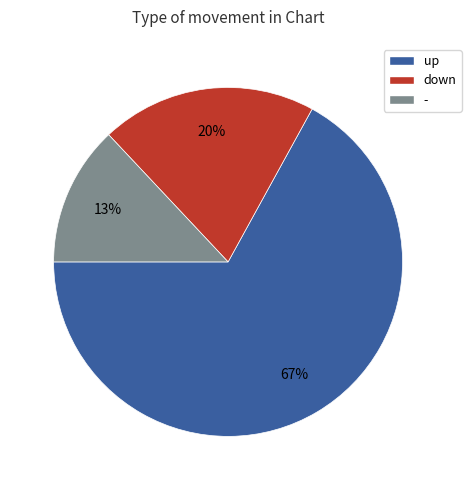

Rank the categories by value from lowest to highest.

-, down, up